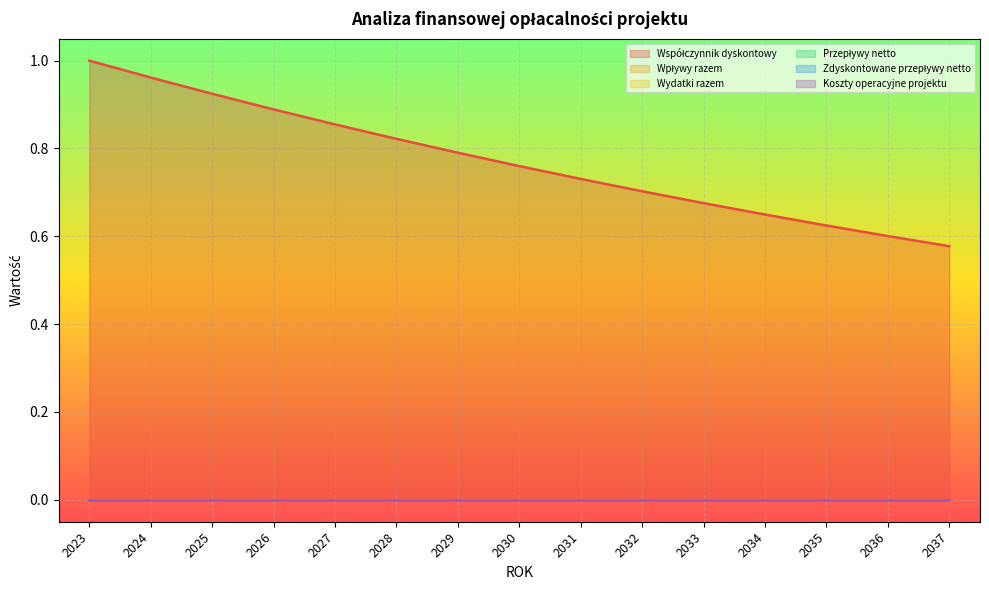

True or false: Współczynnik dyskontowy and Wpływy razem cross at least once.

False